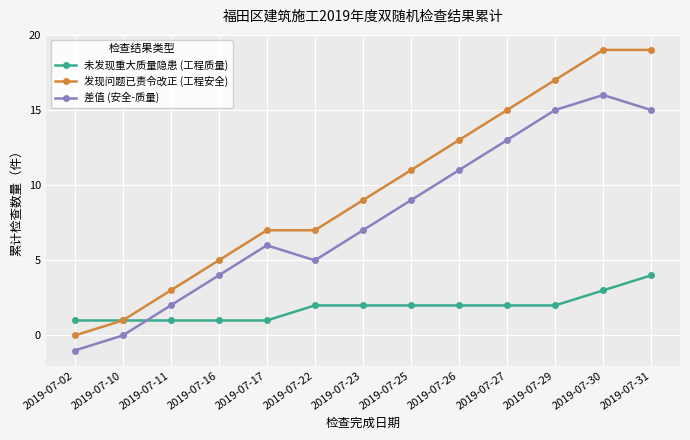

Is it true that 发现问题已责令改正 (工程安全) equals 8 at 2019-07-16?

False